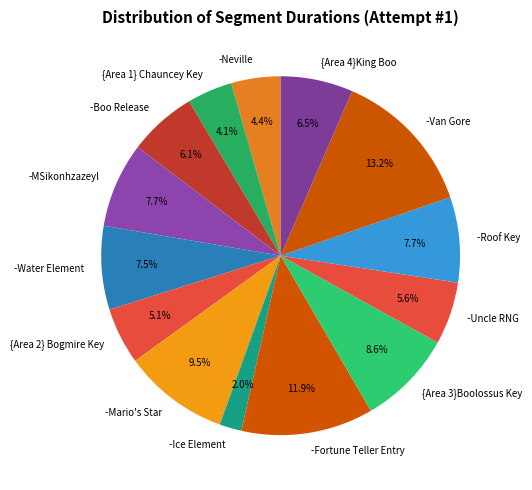

What is the ratio of the value at -Fortune Teller Entry to the value at -Neville?

2.7